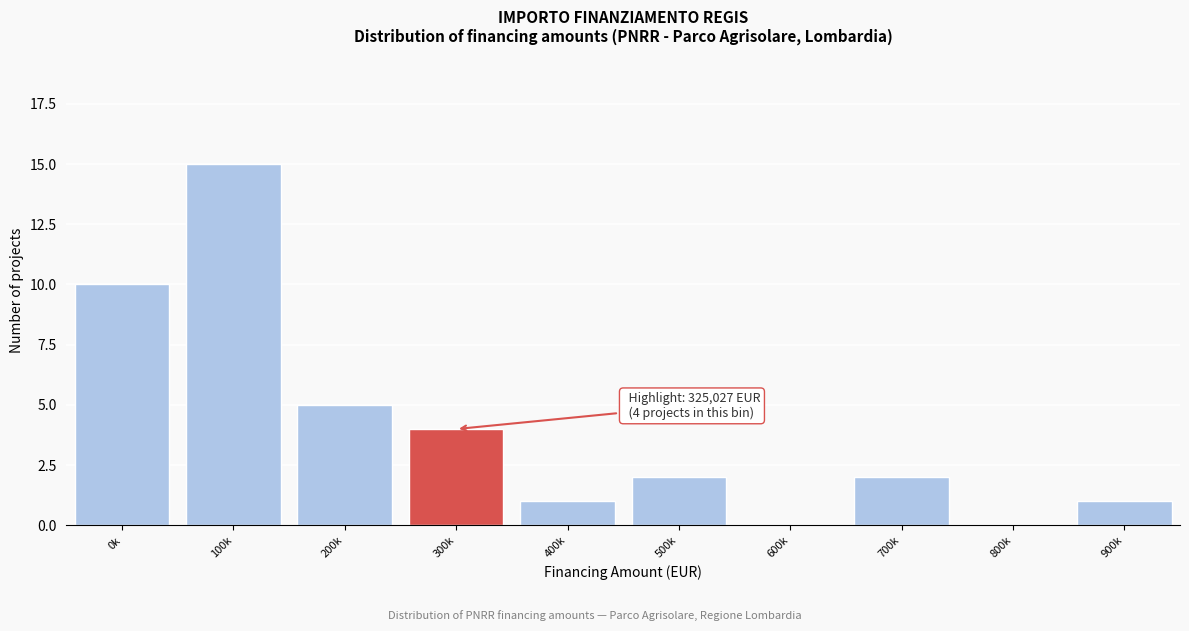

Reading right to left, what are all the values shown in this chart?

900k=1	800k=0	700k=2	600k=0	500k=2	400k=1	300k=4	200k=5	100k=15	0k=10